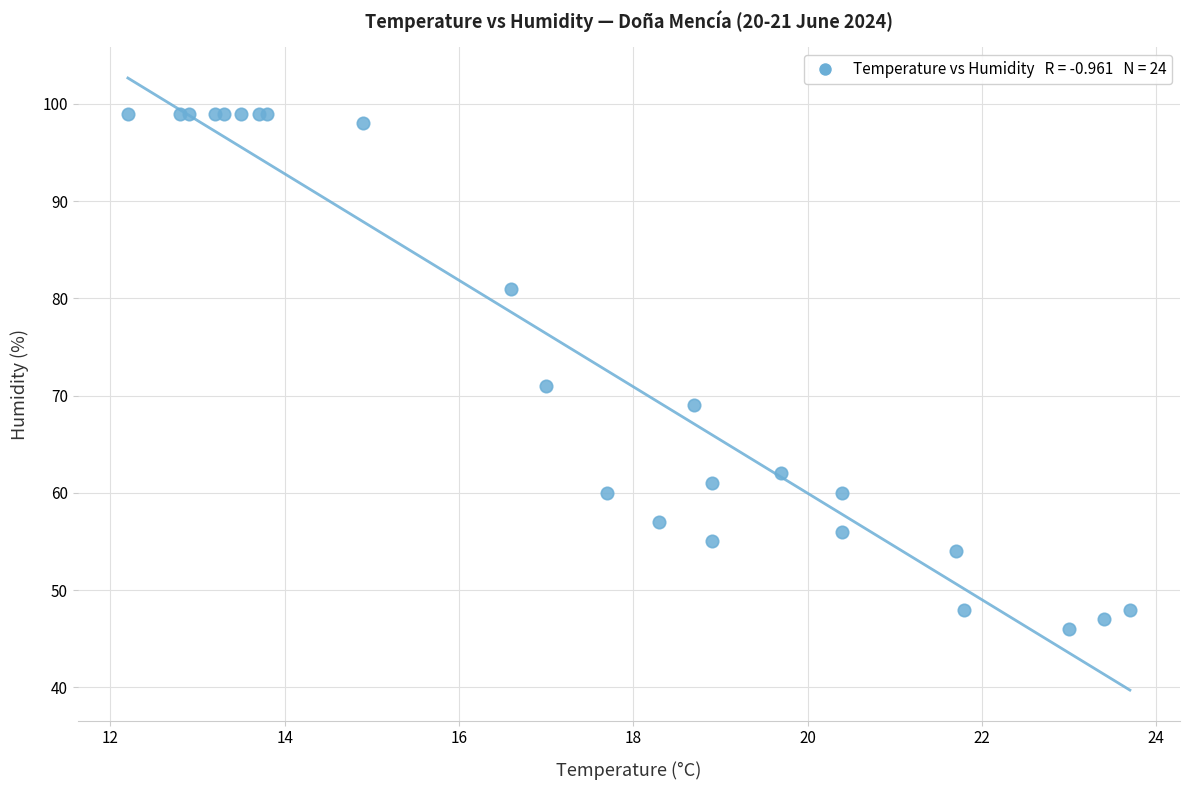

What Y value in the scatter plot is closest to 72?

71